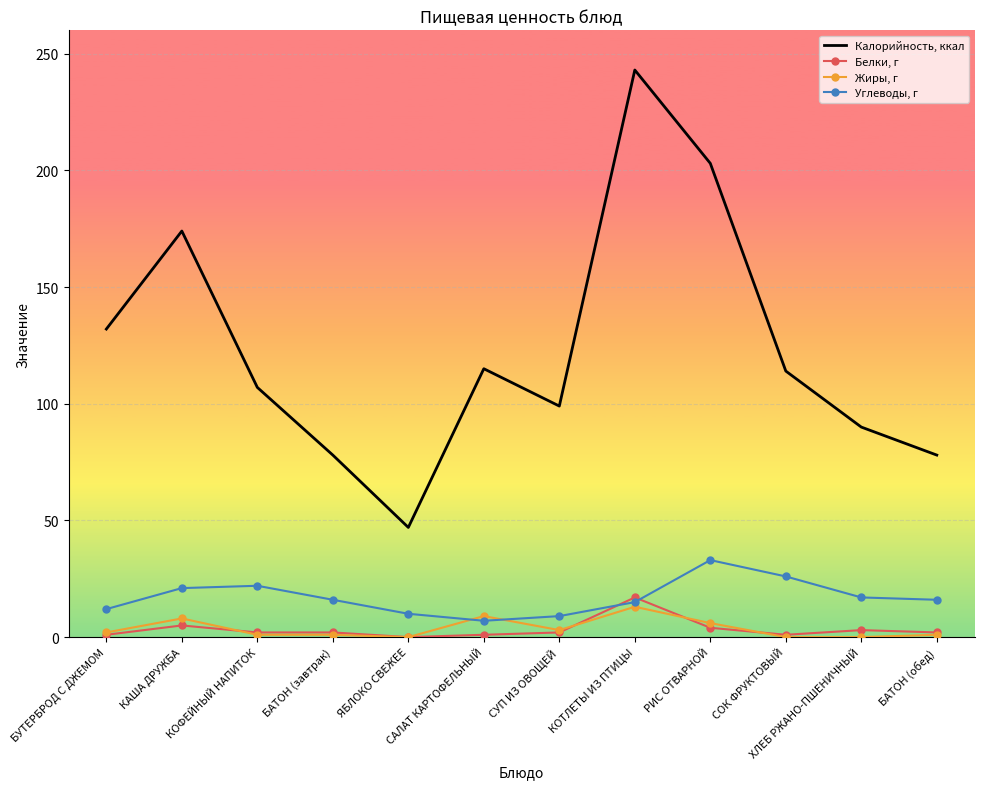

What is the sum of the Жиры, г values at БАТОН (обед) and СУП ИЗ ОВОЩЕЙ?

4